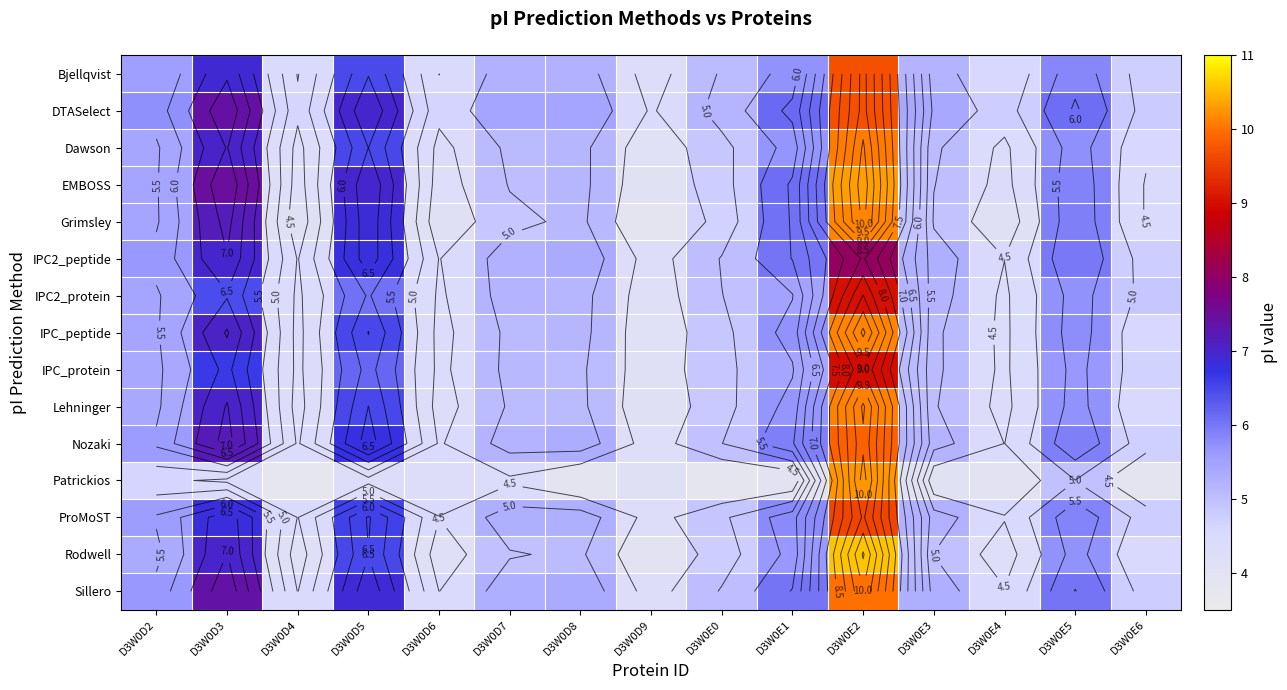

Rank the series at D3W0D6 from highest to lowest value.

DTASelect, ProMoST, Bjellqvist, Sillero, IPC2_peptide, Nozaki, IPC2_protein, IPC_protein, Dawson, IPC_peptide, Patrickios, Lehninger, EMBOSS, Rodwell, Grimsley